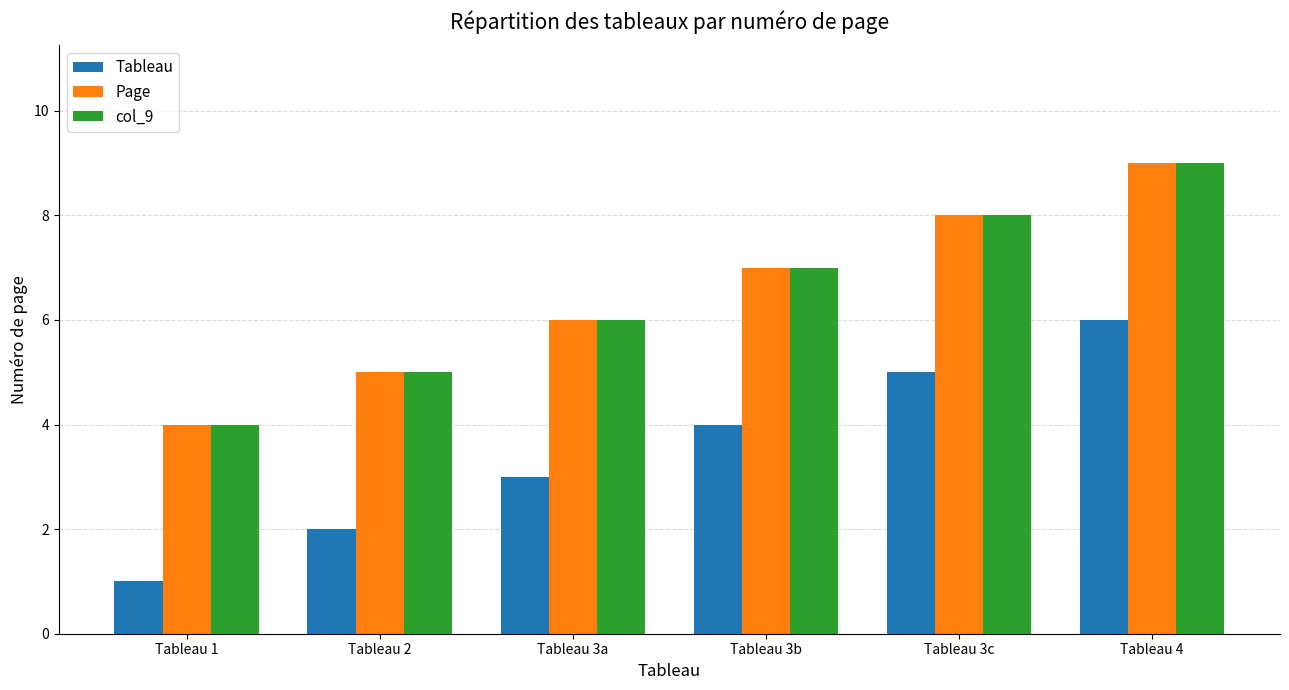

Is it true that Page equals 9 at Tableau 4?

True